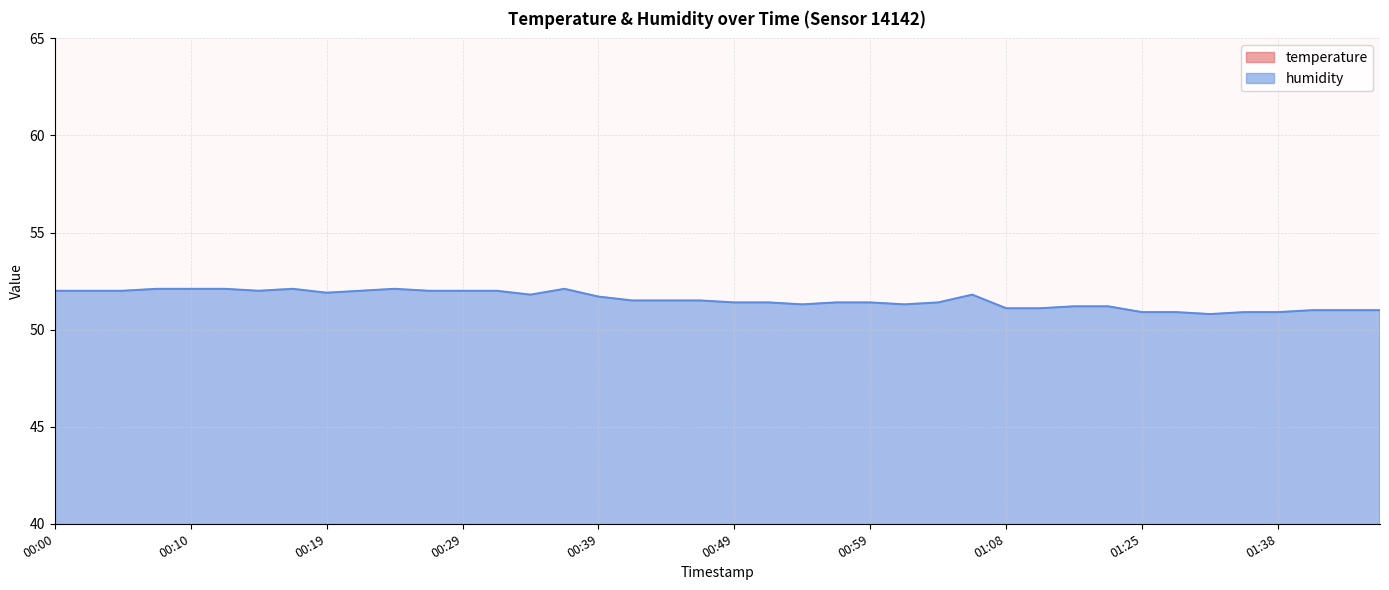

What is the minimum value for humidity?

50.8